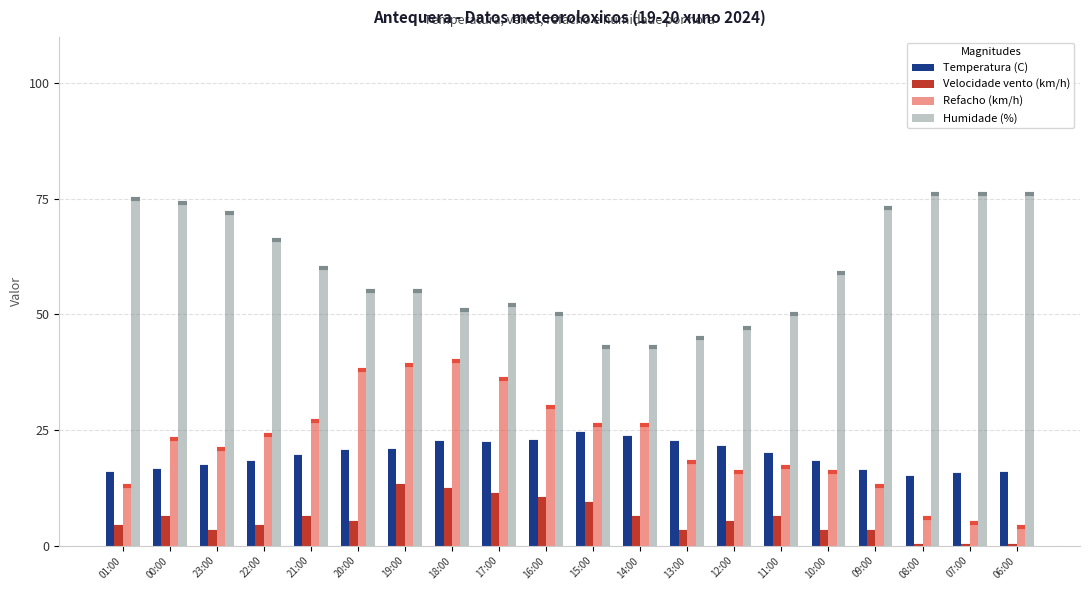

Is it true that Velocidade vento (km/h) equals 6.0 at 14:00?

True